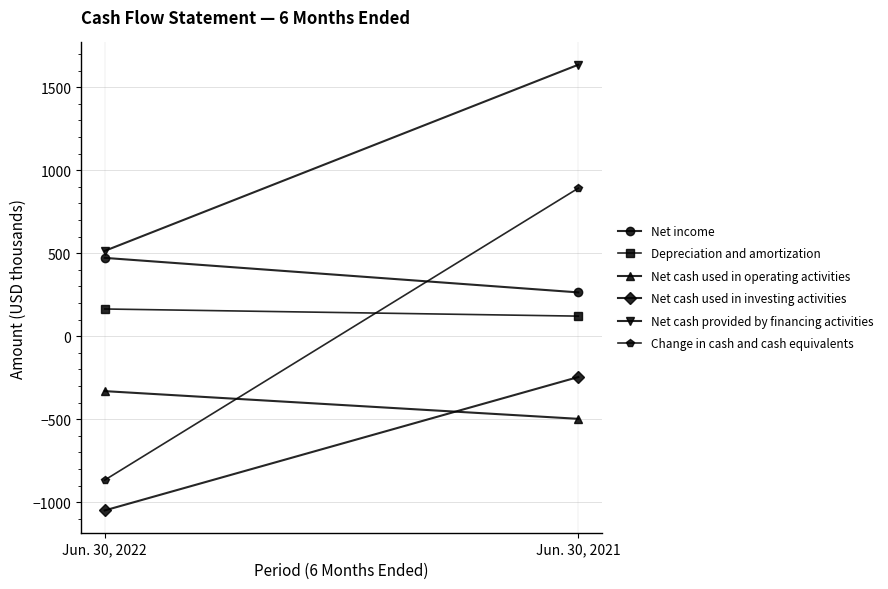

Is it true that Depreciation and amortization equals 164 at Jun. 30, 2022?

True